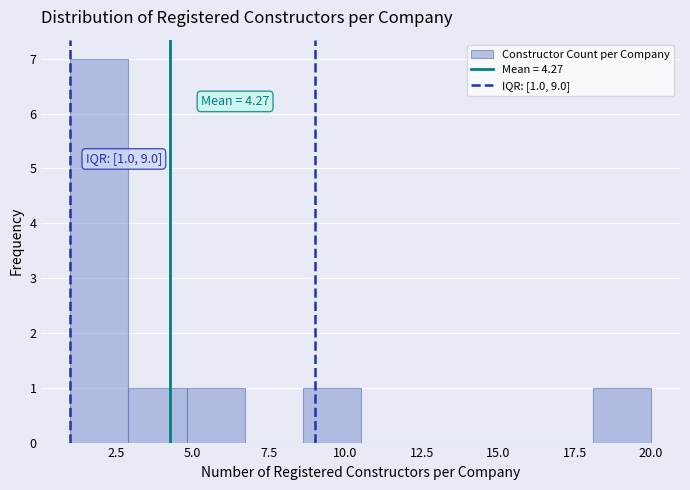

Around what value on the x-axis is the tallest bar? Give the approximate position of its centre, as read against the axis.

2.0